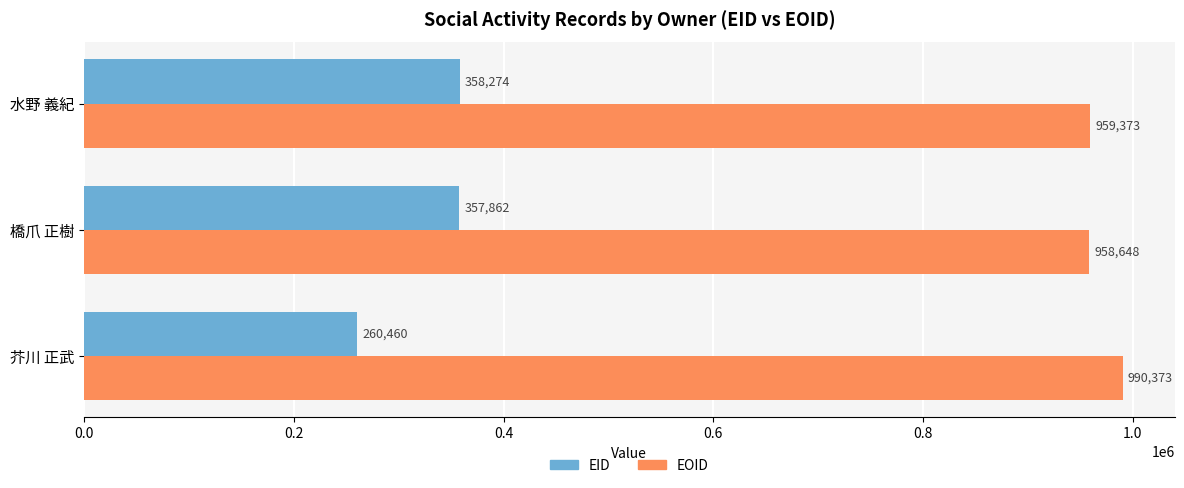

Rank the categories by EOID value from lowest to highest.

橋爪 正樹, 水野 義紀, 芥川 正武